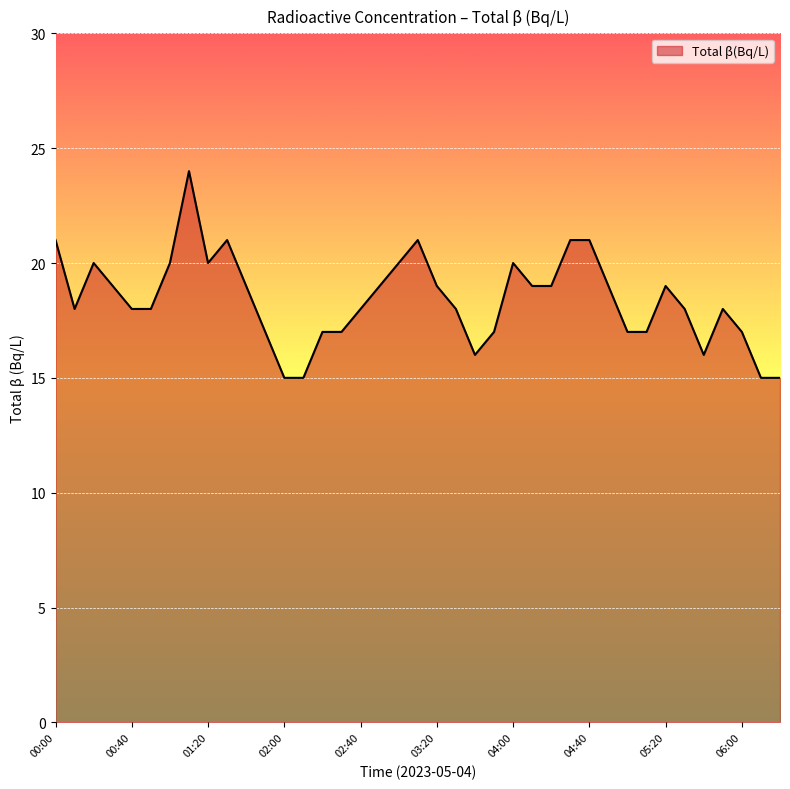

What is the smallest value displayed?

15